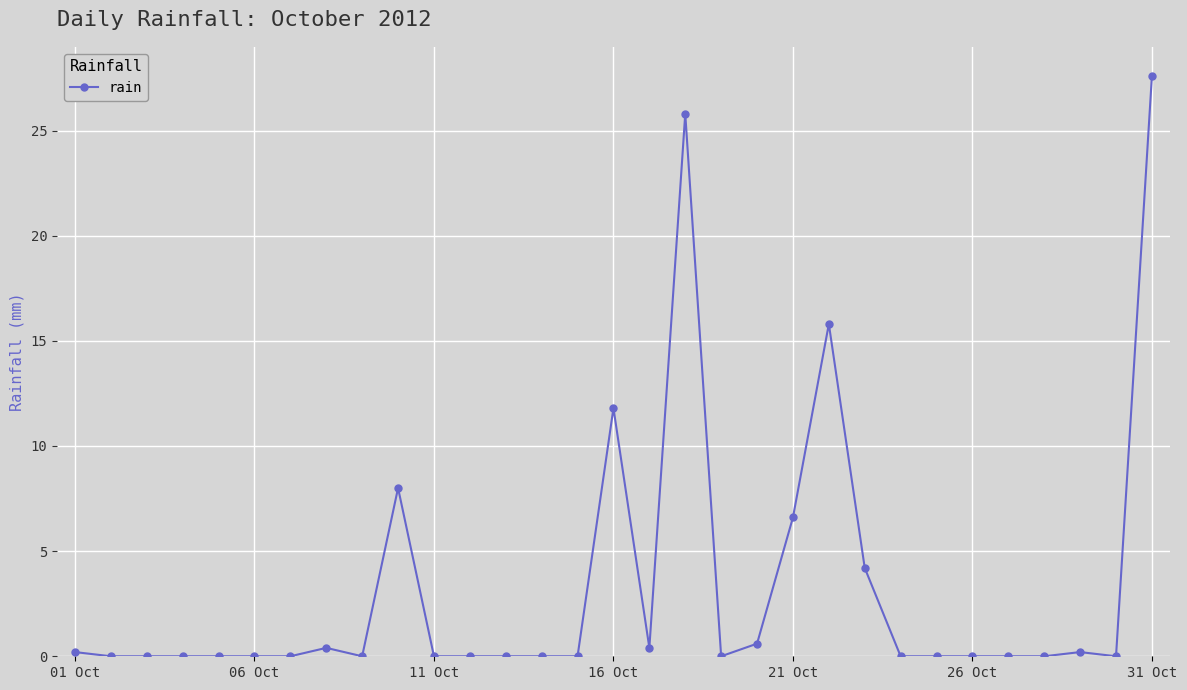

What is the maximum value shown in the chart?

27.6